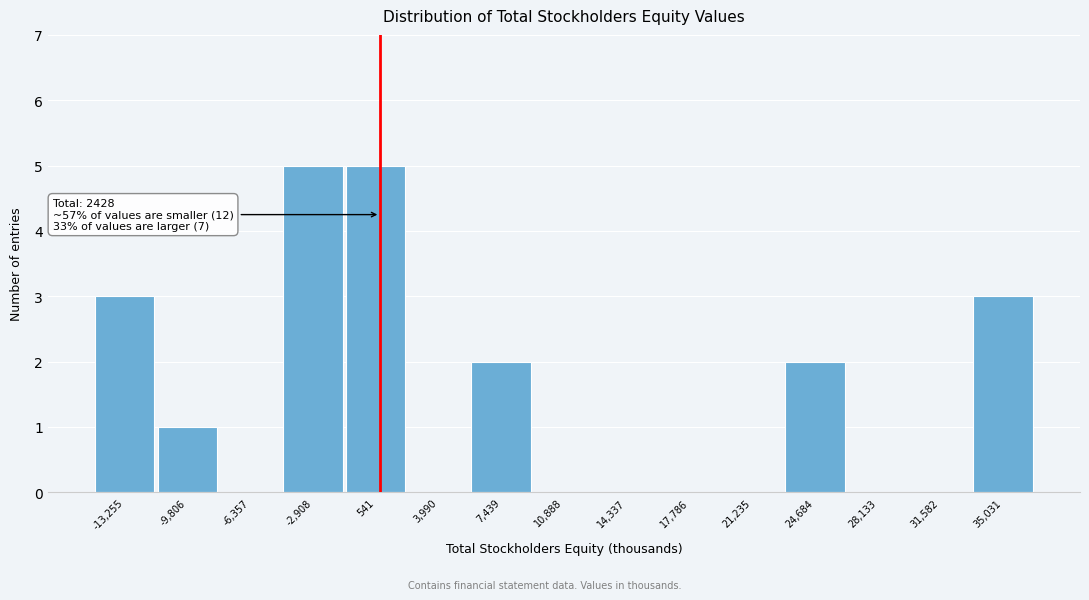

Reading left to right, what are all the values shown in this chart?

-13,255=3	-9,806=1	-6,357=0	-2,908=5	541=5	3,990=0	7,439=2	10,888=0	14,337=0	17,786=0	21,235=0	24,684=2	28,133=0	31,582=0	35,031=3